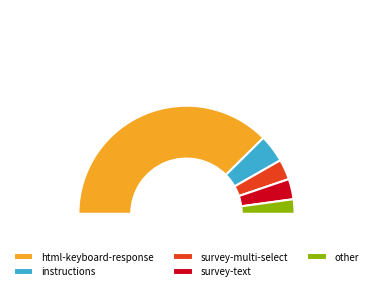

Is there any slice that represents more than half of the pie?

Yes